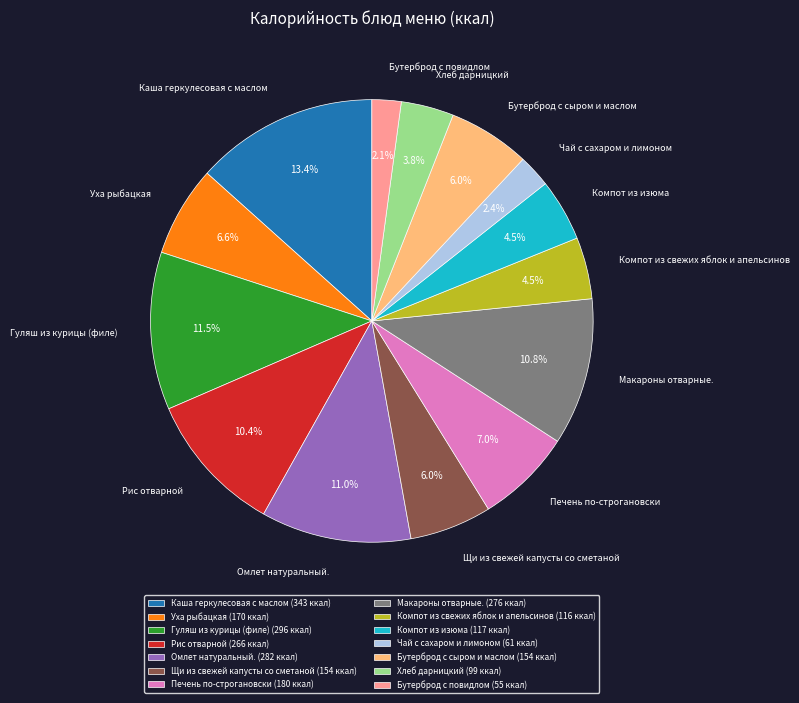

Is there any slice that represents more than half of the pie?

No